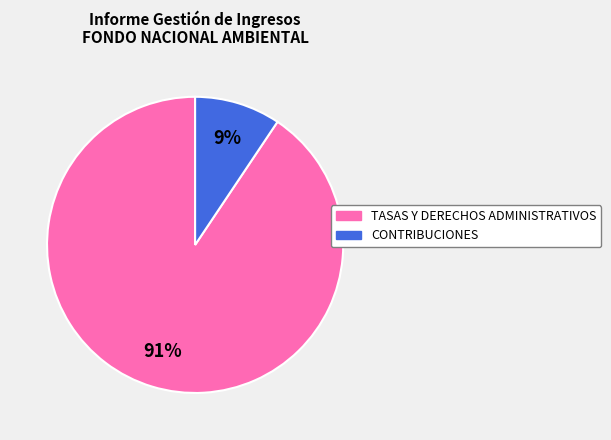

How many slices are in this pie chart?

2